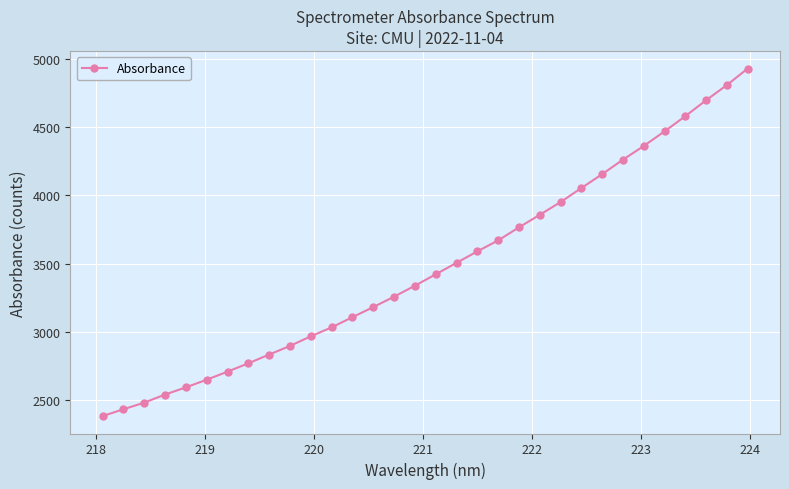

What is the value of the 7th point from the left?

2710.7